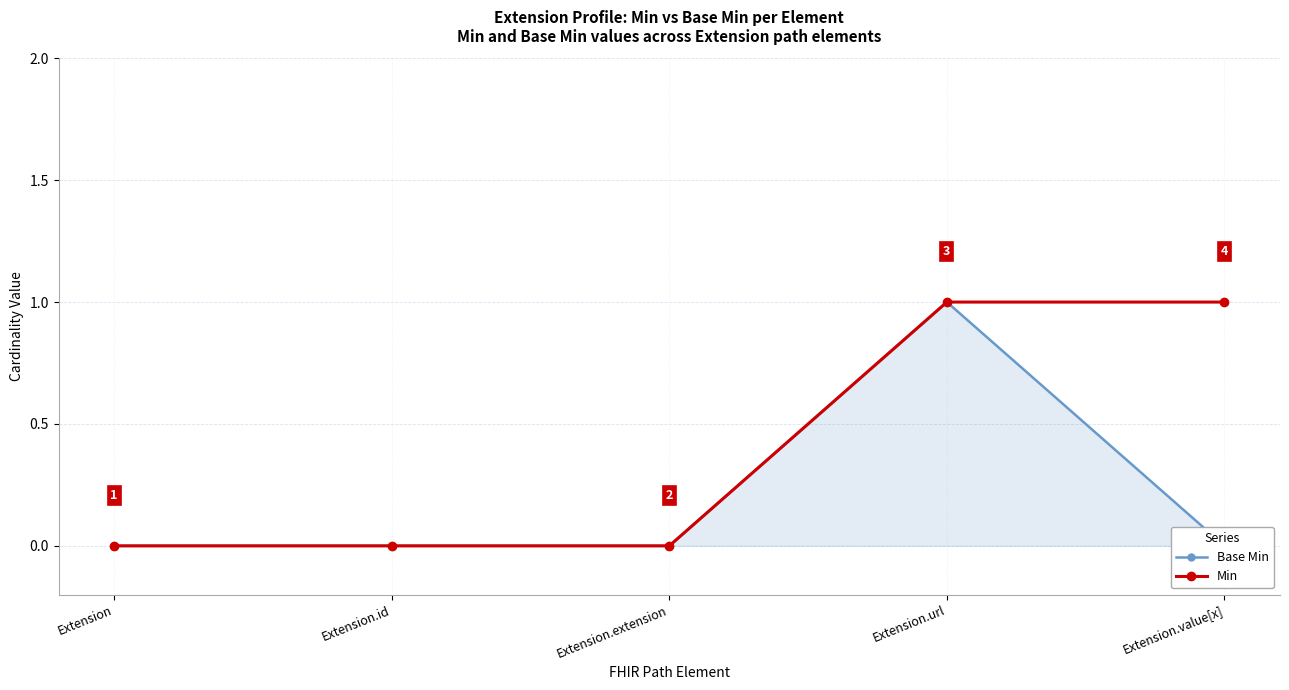

Where is the first local maximum for Base Min?

Extension.url